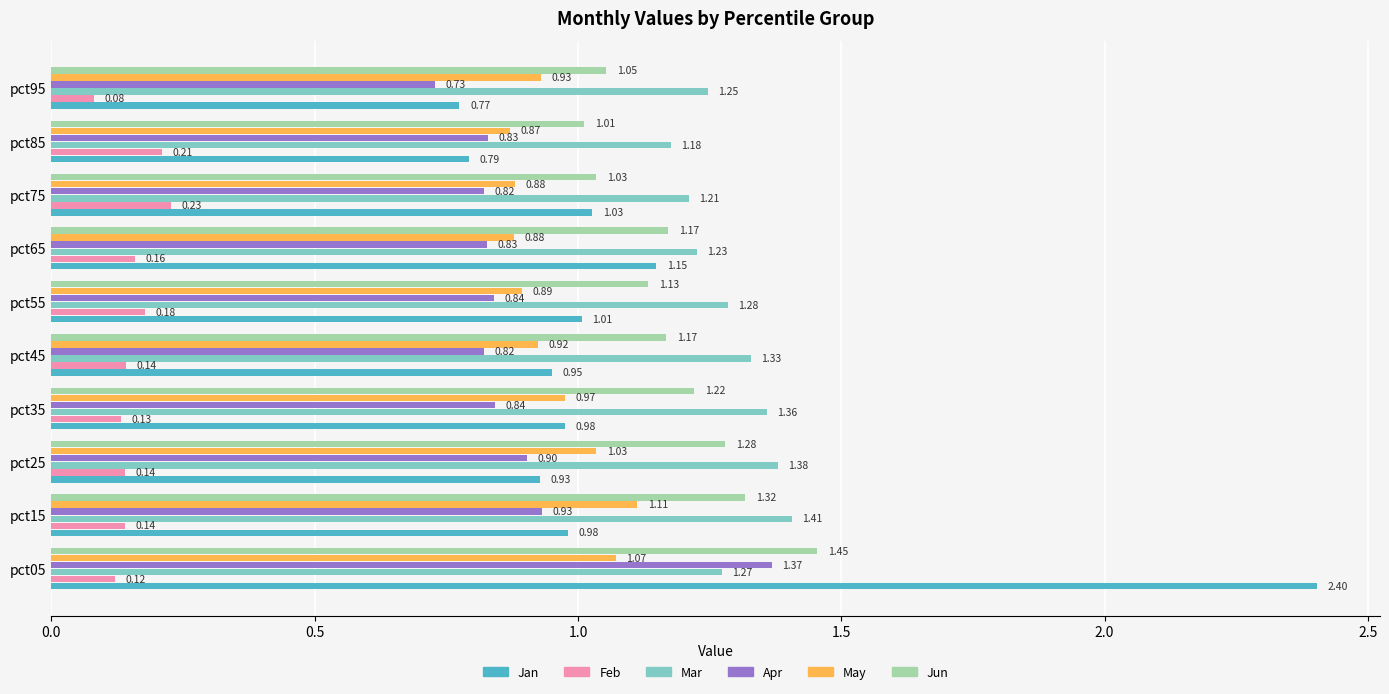

At pct05, list the series in order from smallest to largest.

Feb, May, Mar, Apr, Jun, Jan